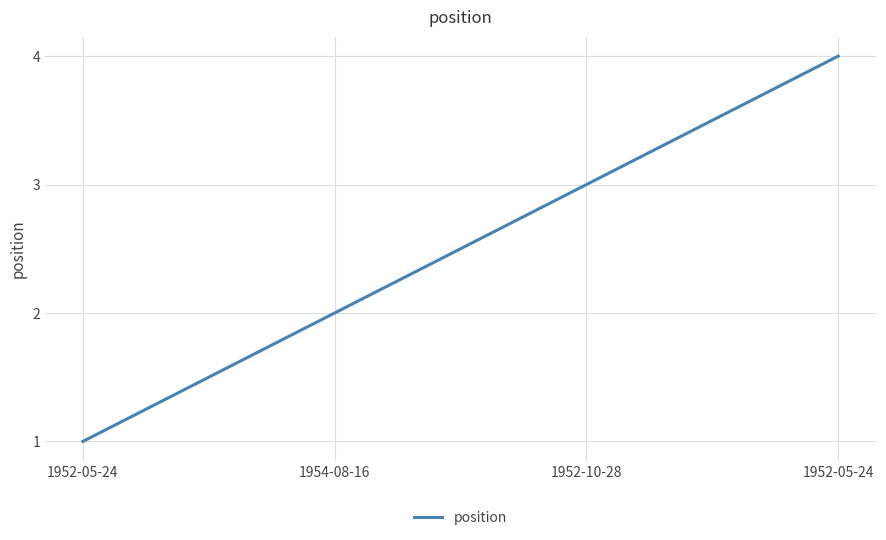

Rank the categories by value from lowest to highest.

1952-05-24, 1954-08-16, 1952-10-28, 1952-05-24